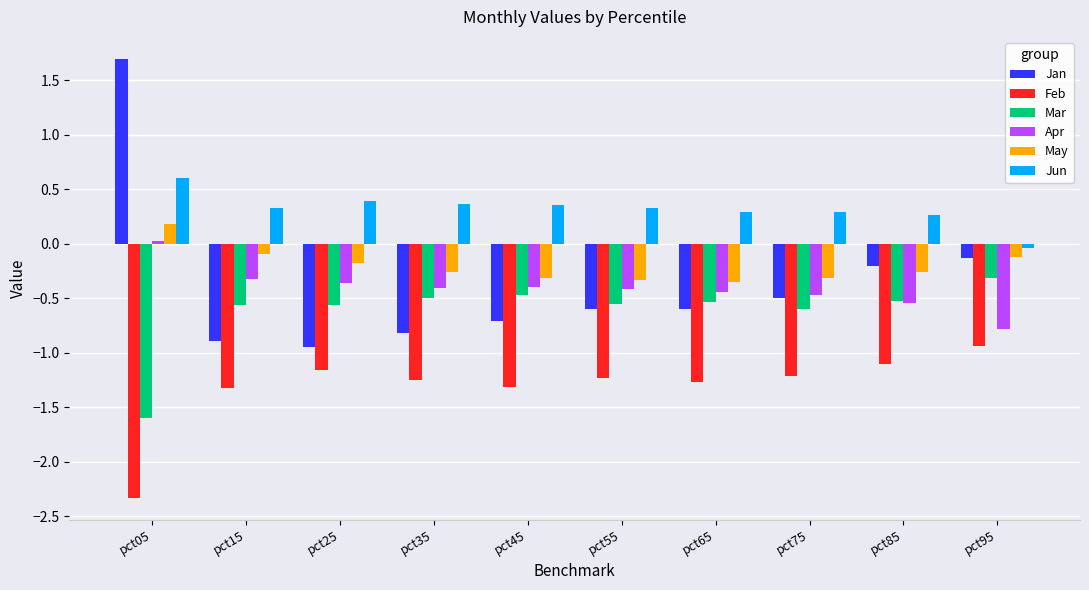

Are the bars grouped side by side (vs. stacked)?

Yes